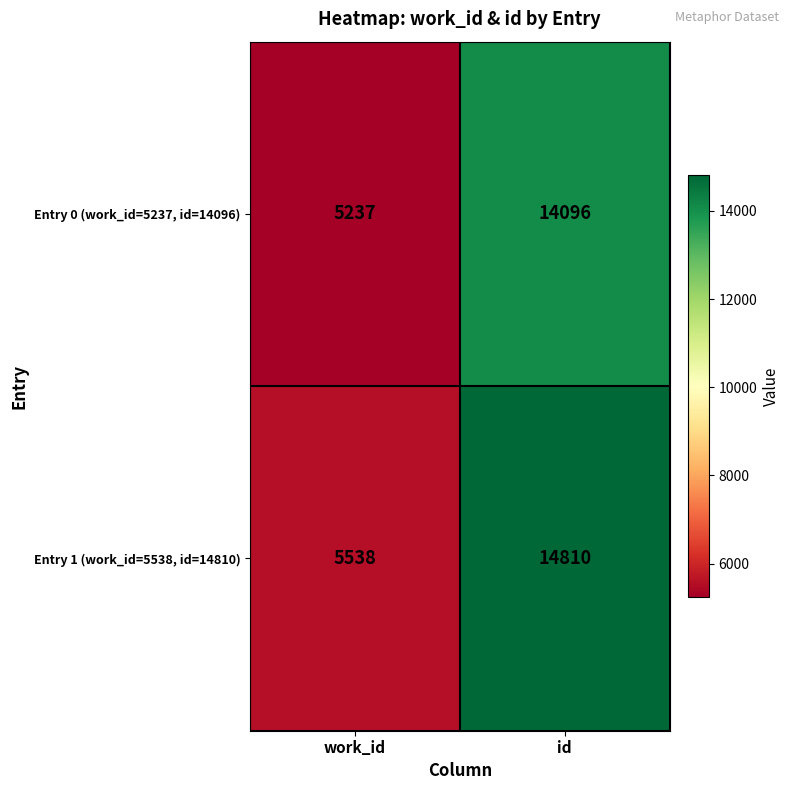

What is the total value across all series at id?

28906